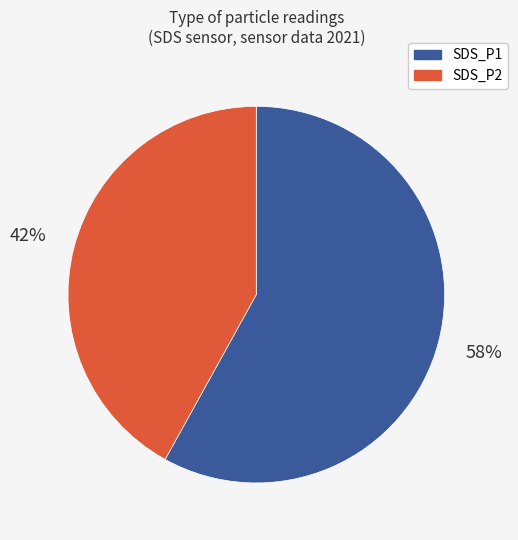

Count the number of slices in the pie.

2